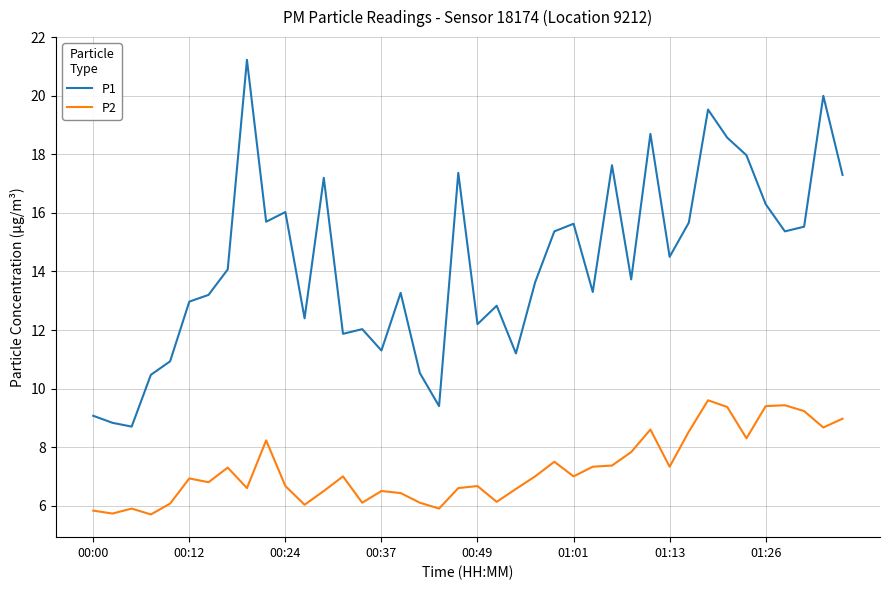

Rank the series by their maximum value, from highest to lowest.

P1, P2